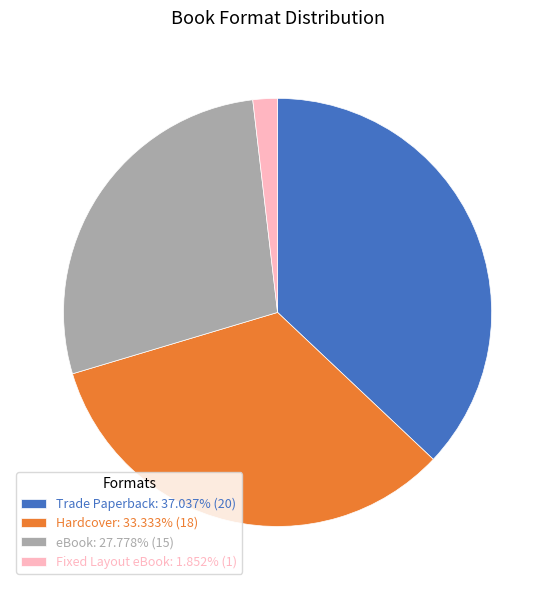

Is Fixed Layout eBook: 1.852% (1) the majority of the pie?

No